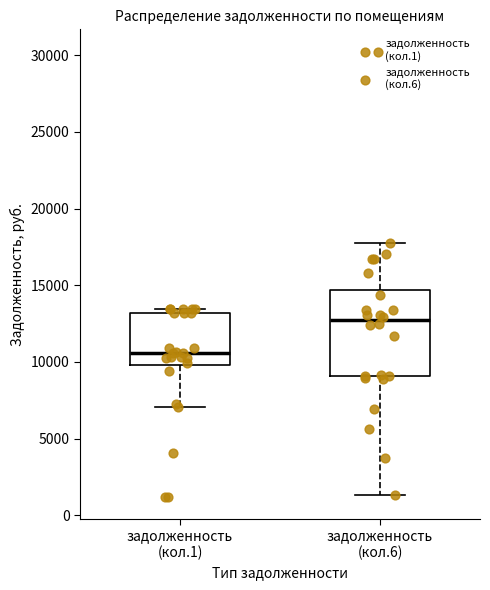

Which box is the tallest, from its lower edge to its upper edge?

задолженность (кол.6)